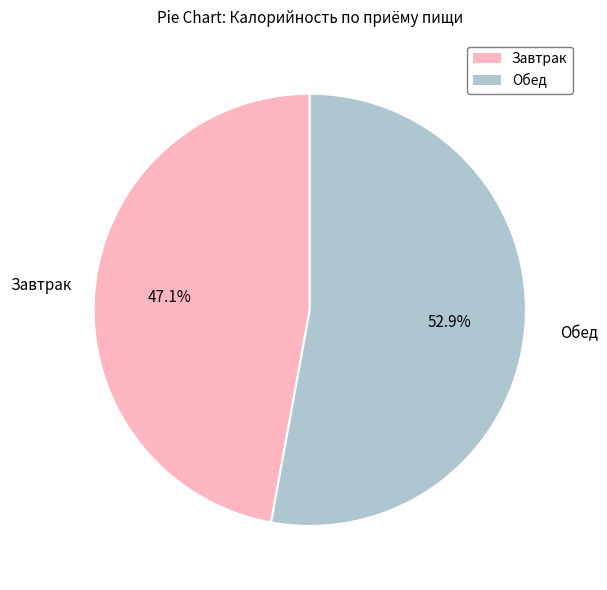

Does any single category account for the majority?

Yes